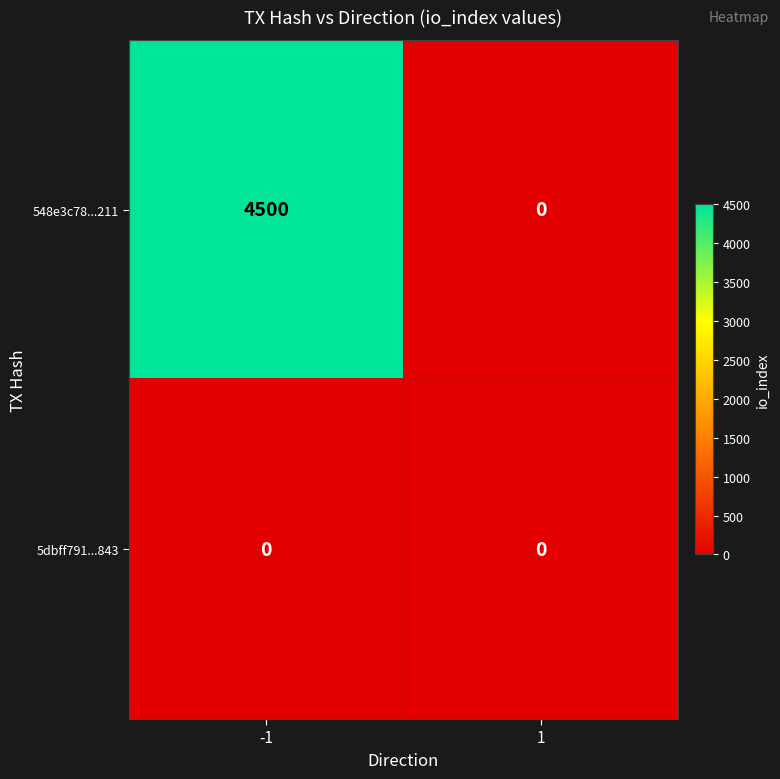

What is the total value across all series at -1?

4500